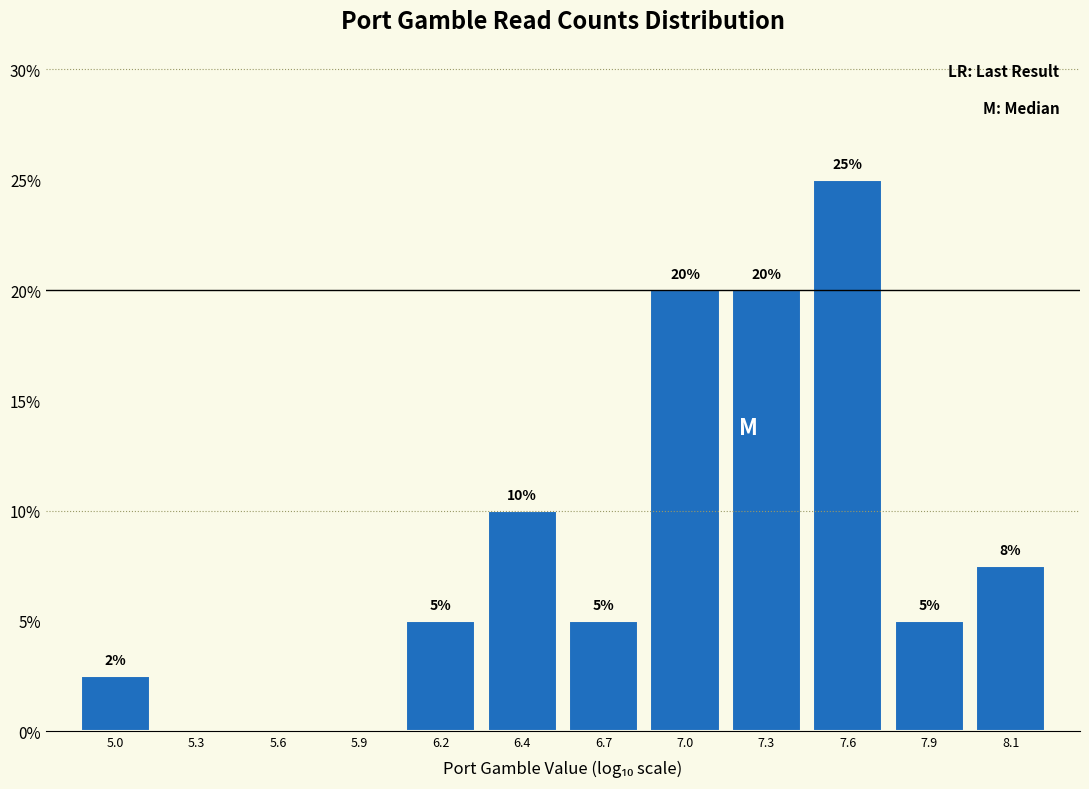

What is the maximum value shown in the chart?

25.0